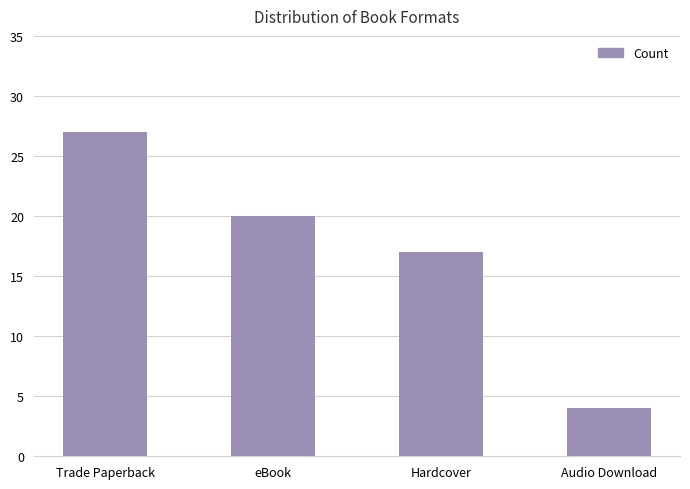

Where is the data nearest to the value 15?

Hardcover